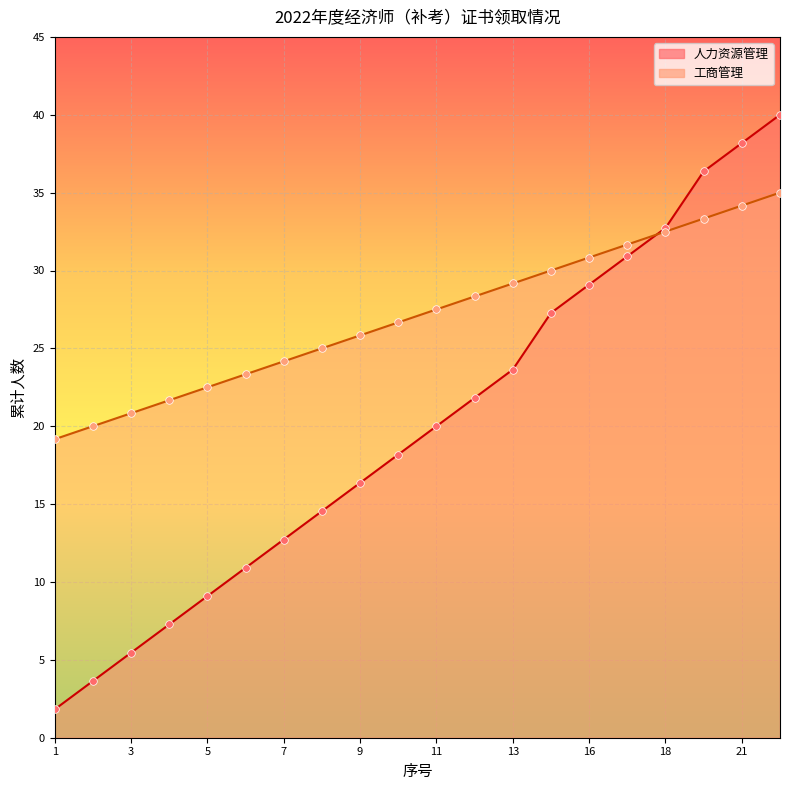

At how many categories does at least one series exceed 13?

20